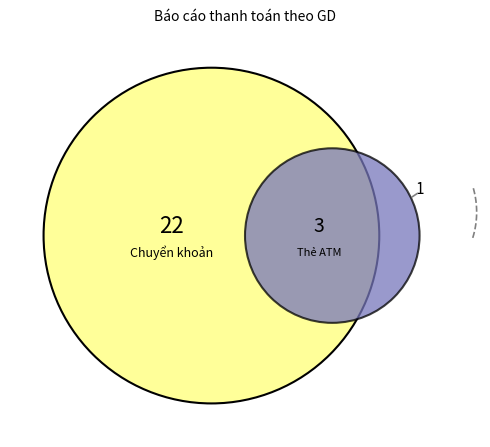

Is Thẻ ATM the majority of the pie?

No